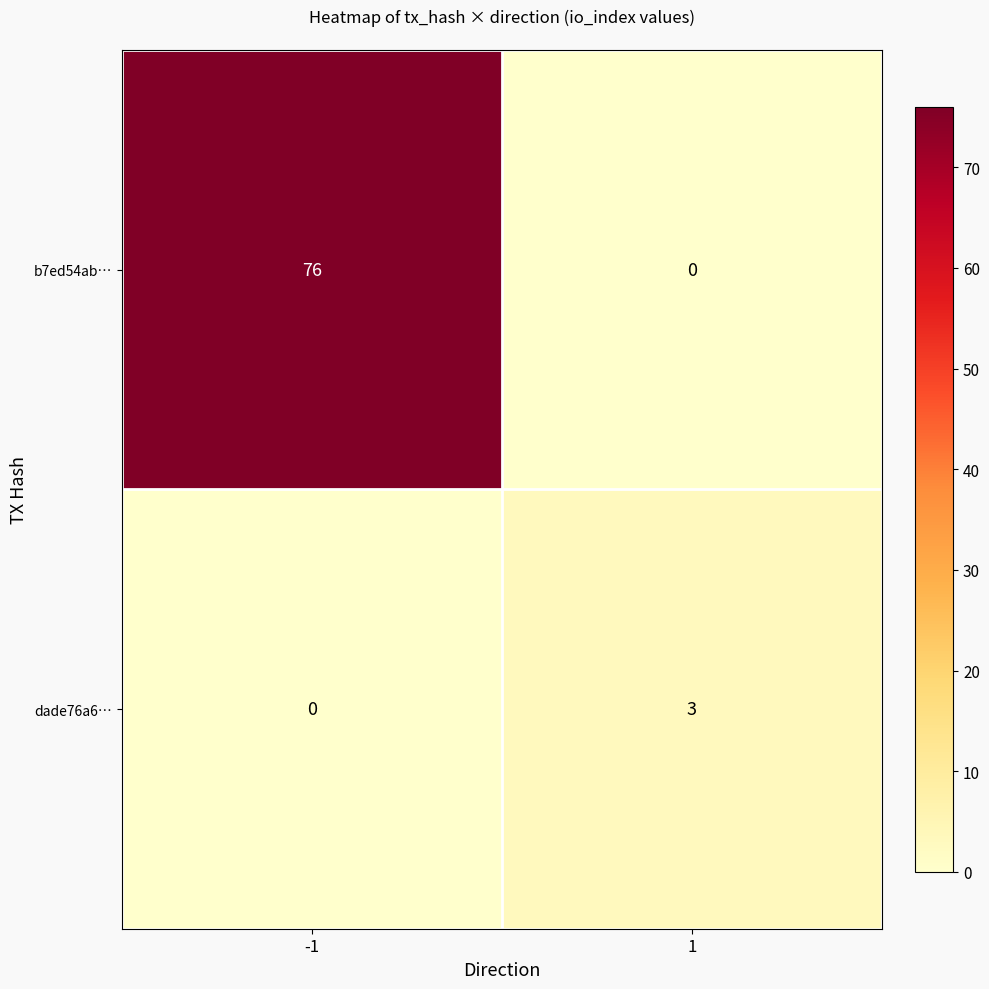

What is the difference between the dade76a6… values at -1 and 1?

3